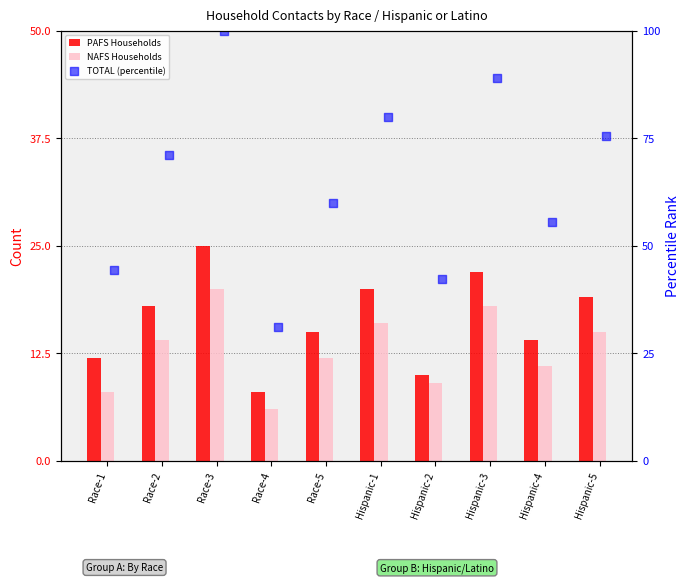

Which series reaches the maximum Y coordinate?

TOTAL (percentile)